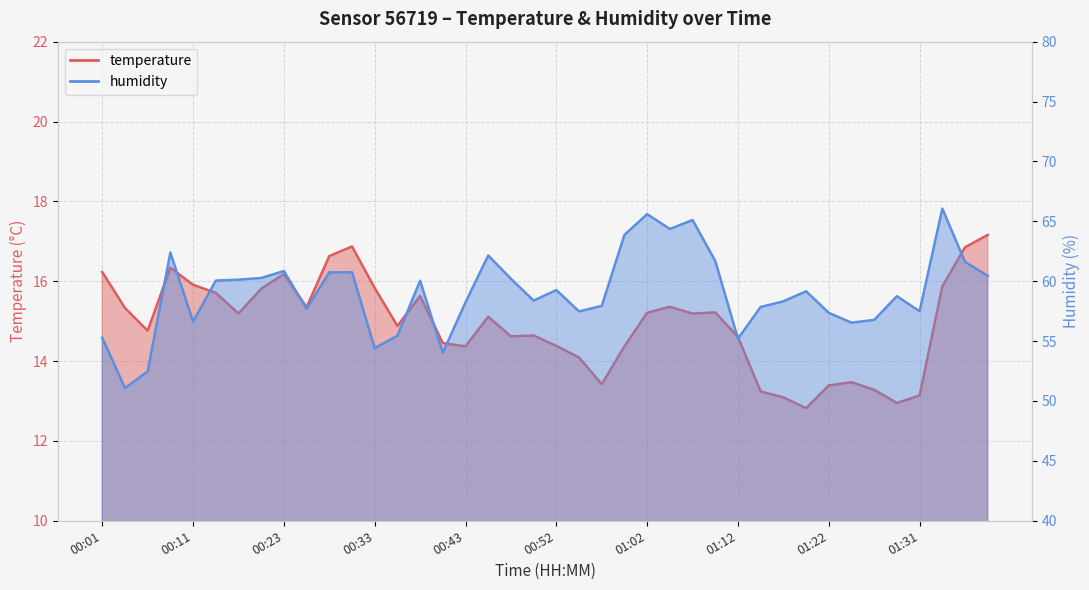

True or false: temperature and humidity intersect in this chart.

False